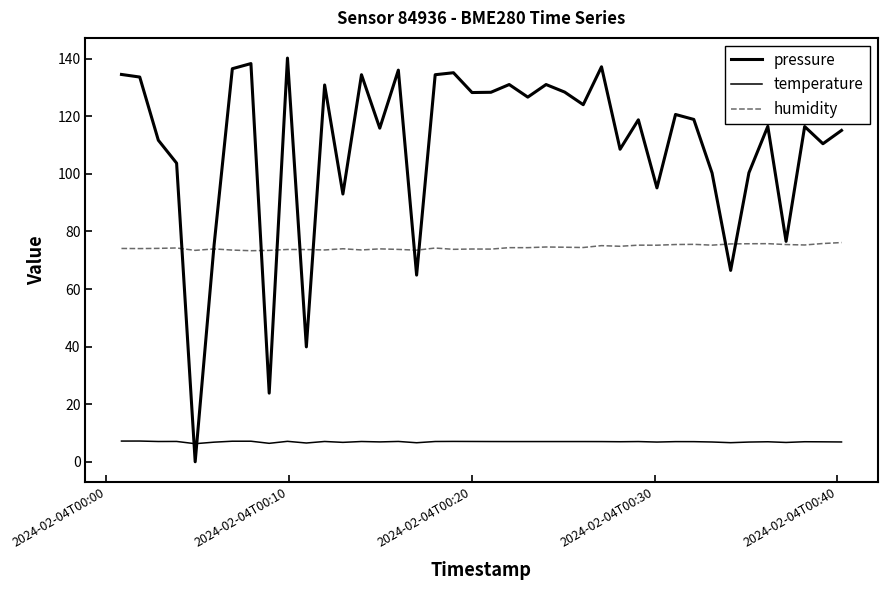

At how many categories does at least one series exceed 45?

40